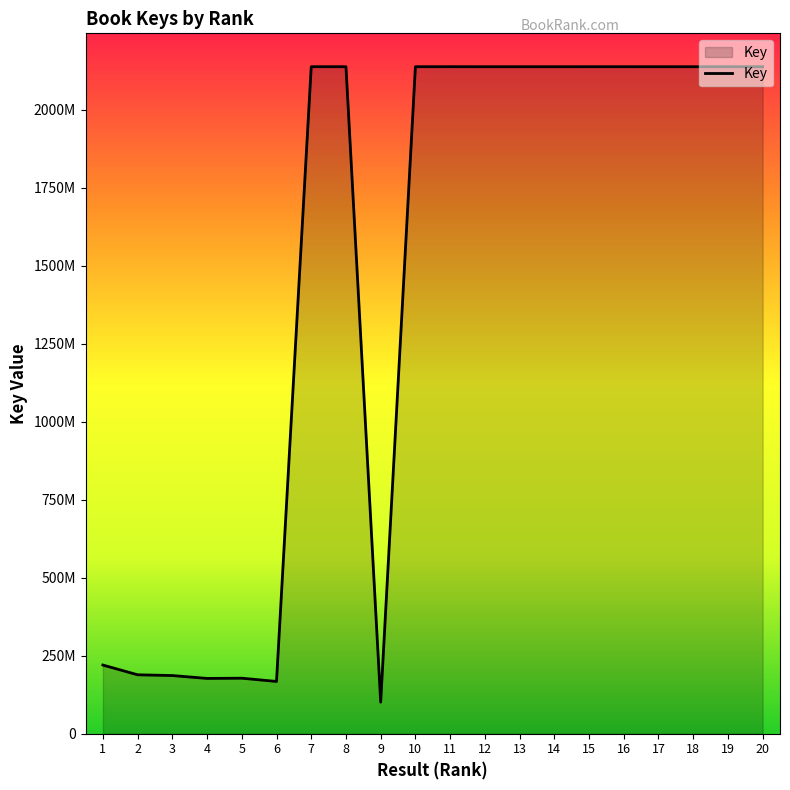

What is the change in value from 8 to 19?

-40497